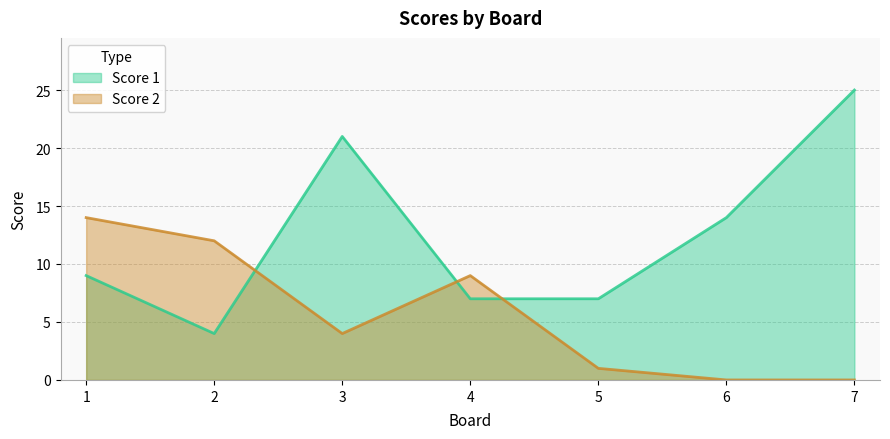

Reading left to right, extract all data points from this chart.

Score 1: 1=9	2=4	3=21	4=7	5=7	6=14	7=25
Score 2: 1=14	2=12	3=4	4=9	5=1	6=0	7=0